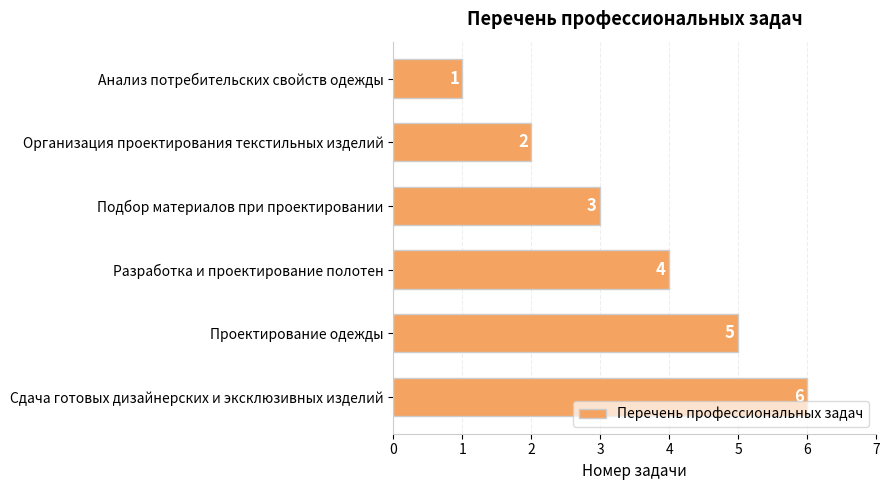

Does the chart contain stacked bars?

No